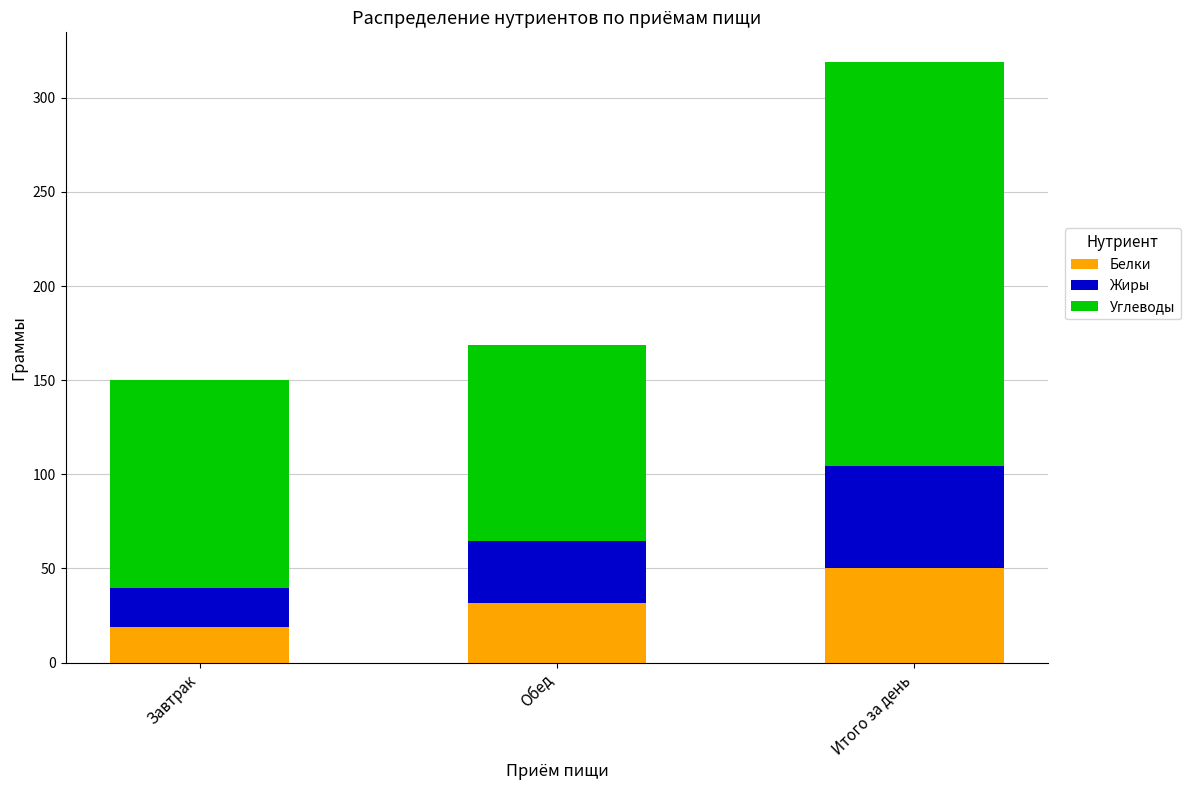

True or false: Белки has a value of 17.5 at Обед.

False